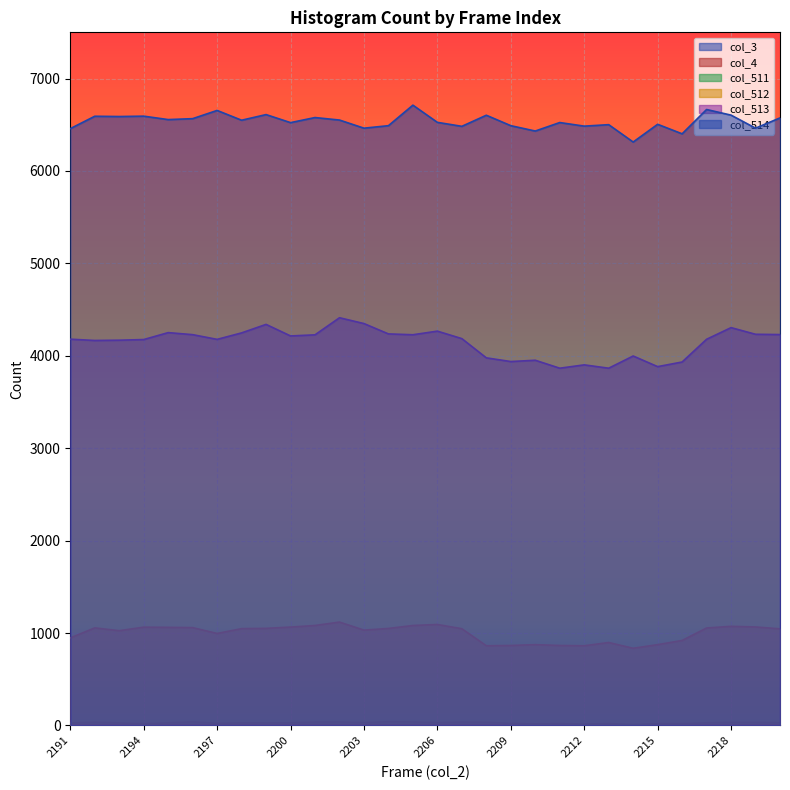

True or false: col_512 has more than 1 points higher than both neighbors.

True